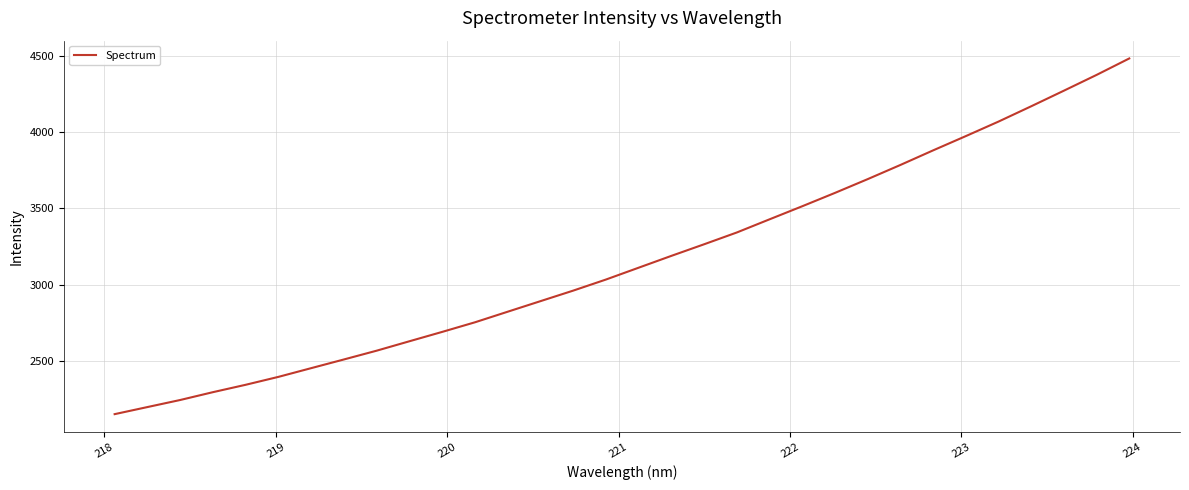

What is the maximum value shown in the chart?

4481.4